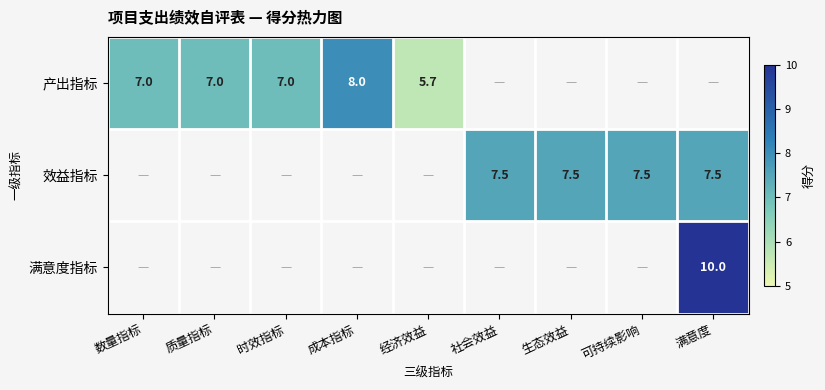

How many series are shown in this chart?

3